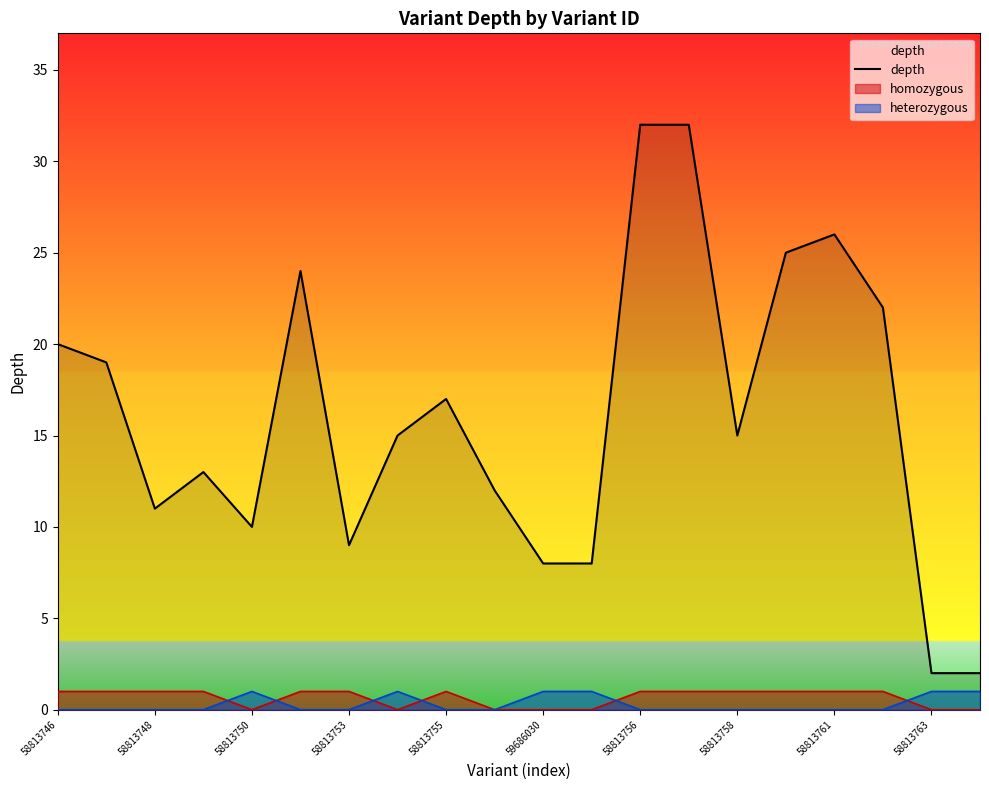

What is the difference between the values at 58813746 and 11?

12